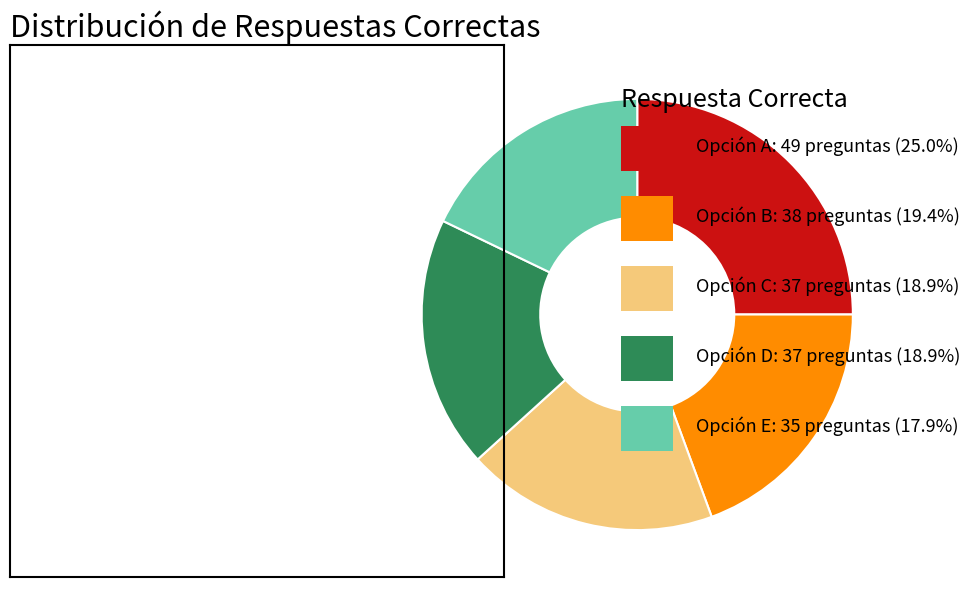

Count the number of slices in the pie.

5